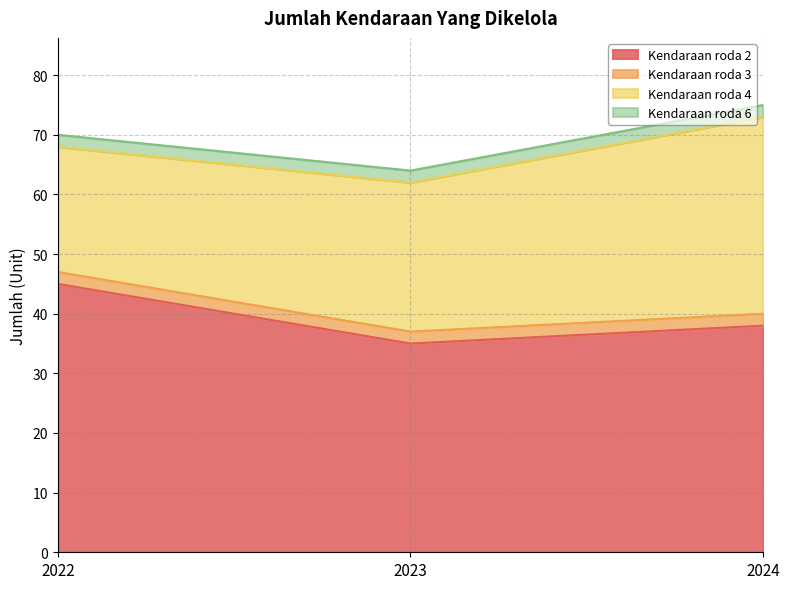

Read the Kendaraan roda 2 value at 2024, to the nearest 10.

40